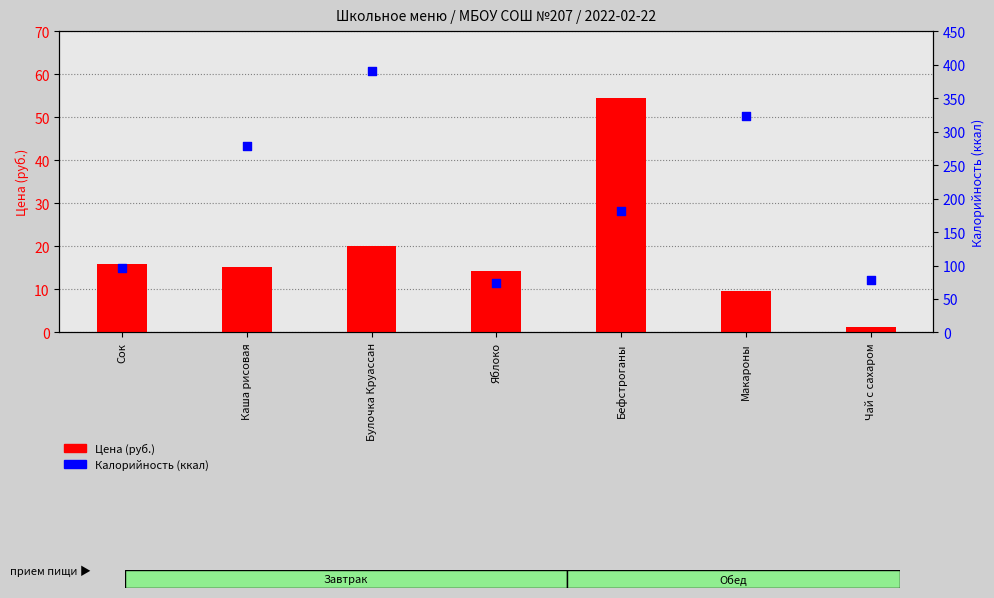

Which series contains the highest Y value?

Калорийность (ккал)